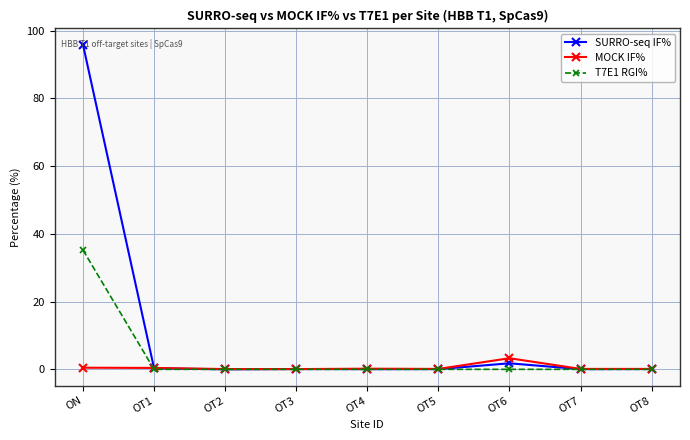

True or false: MOCK IF% has more than 0 interior local peaks.

True